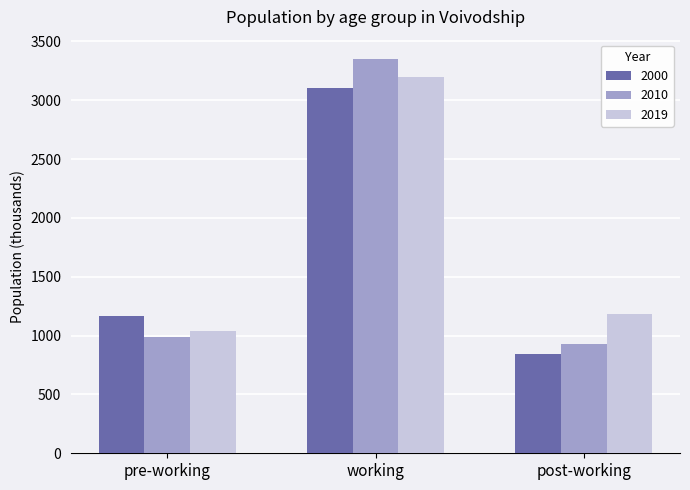

At which label is 2010 closest to 2139?

pre-working